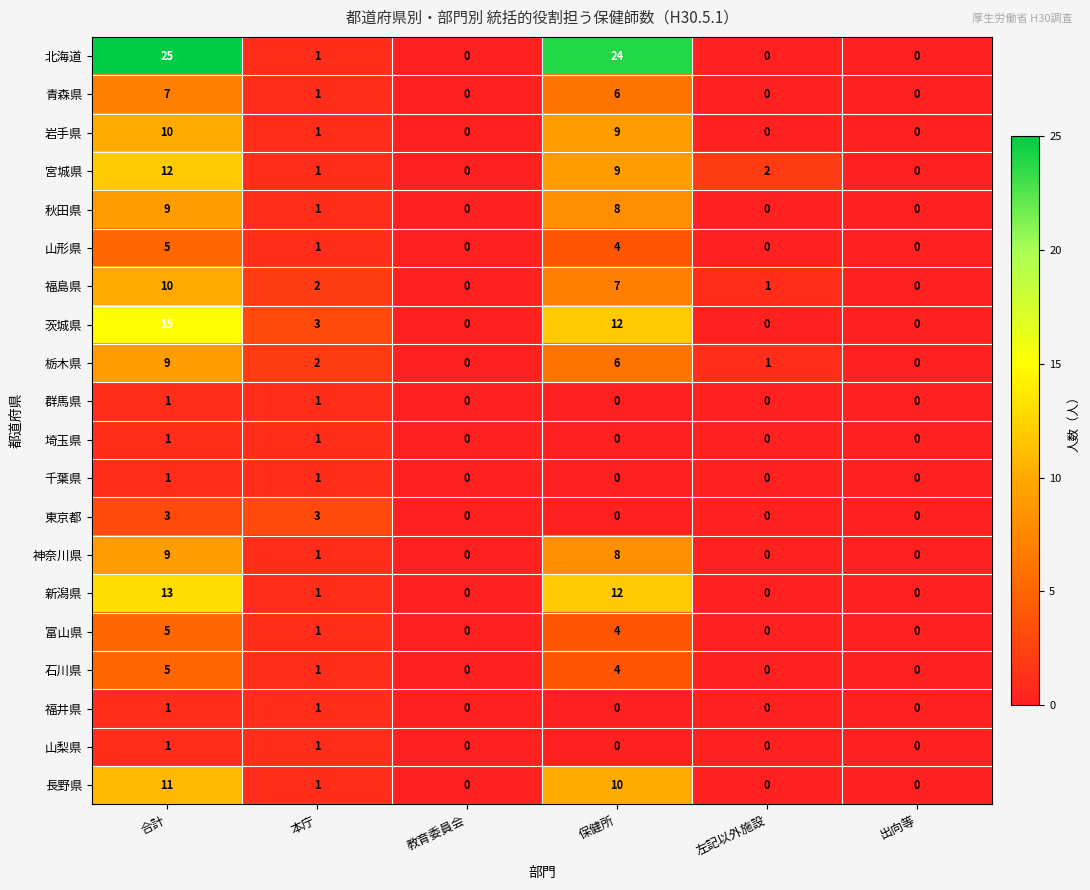

Which series has the largest range (max minus min)?

北海道